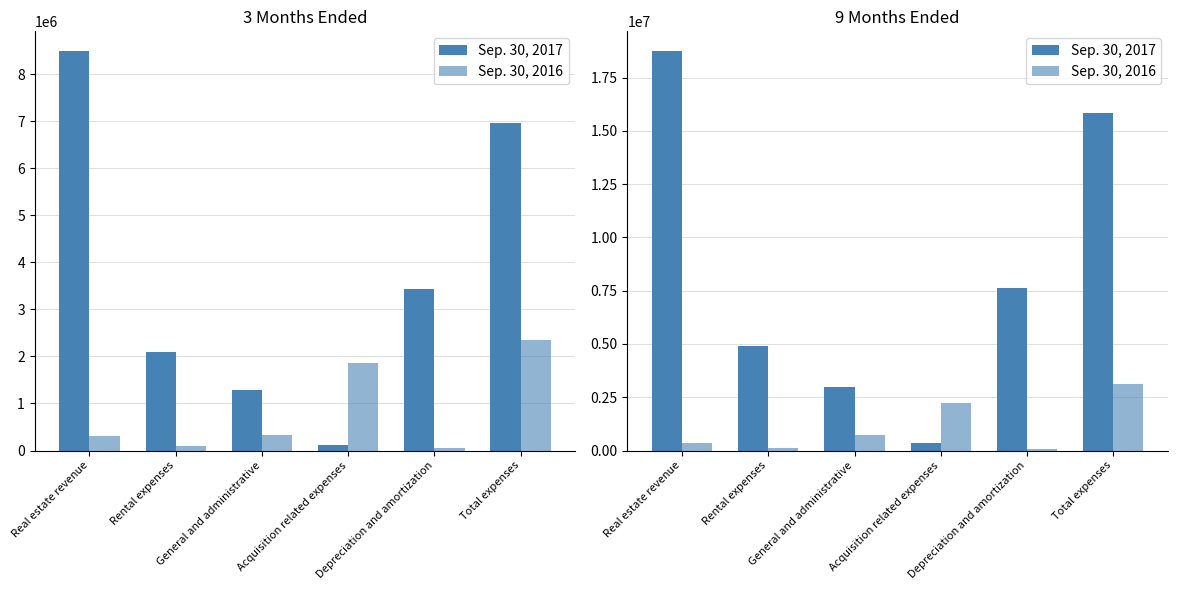

What is the sum of all Sep. 30, 2017 values?

50422000